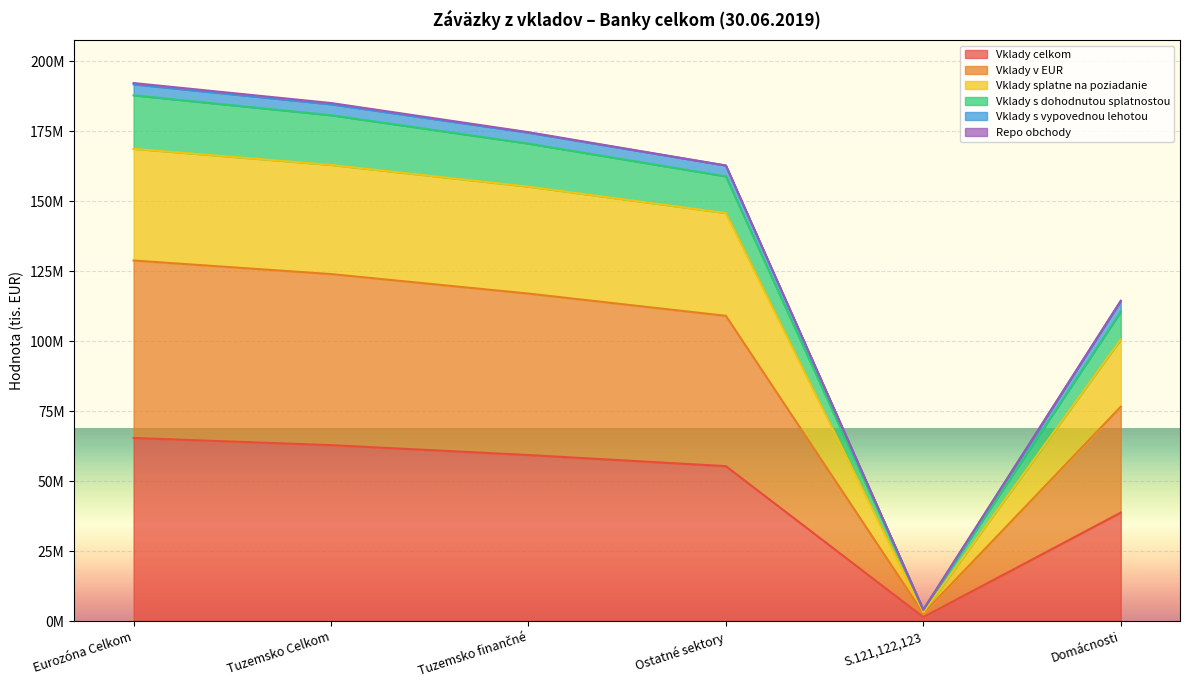

Does the chart display data point markers on the line(s)?

No